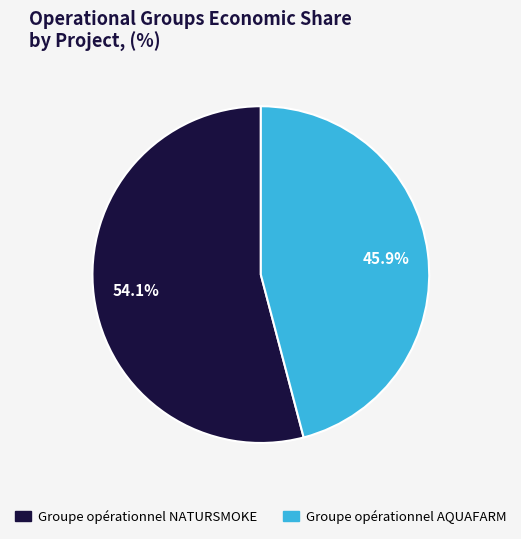

What percentage is the Groupe opérationnel AQUAFARM slice, to the nearest percent?

46%